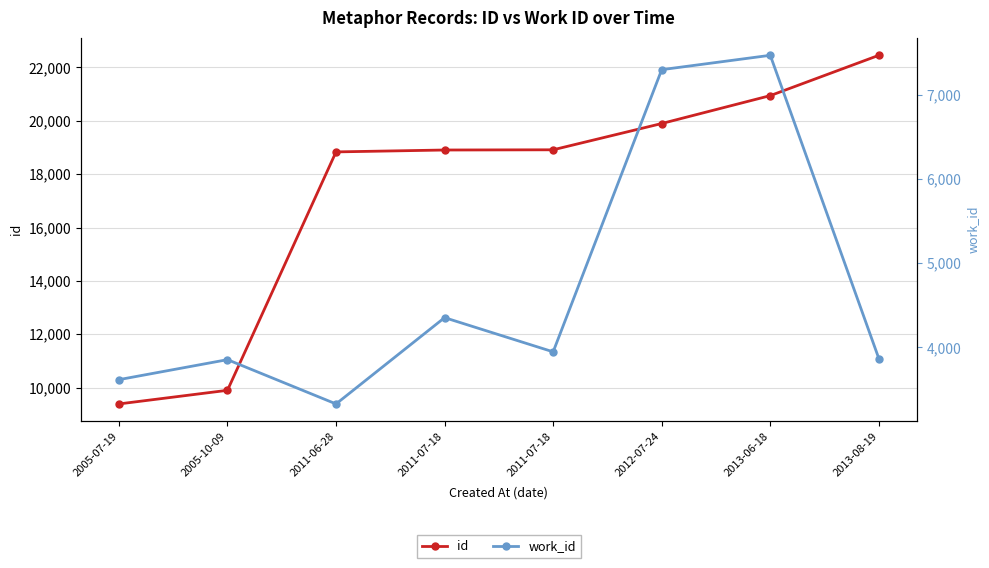

What is the label of the 1st point from the left?

2005-07-19